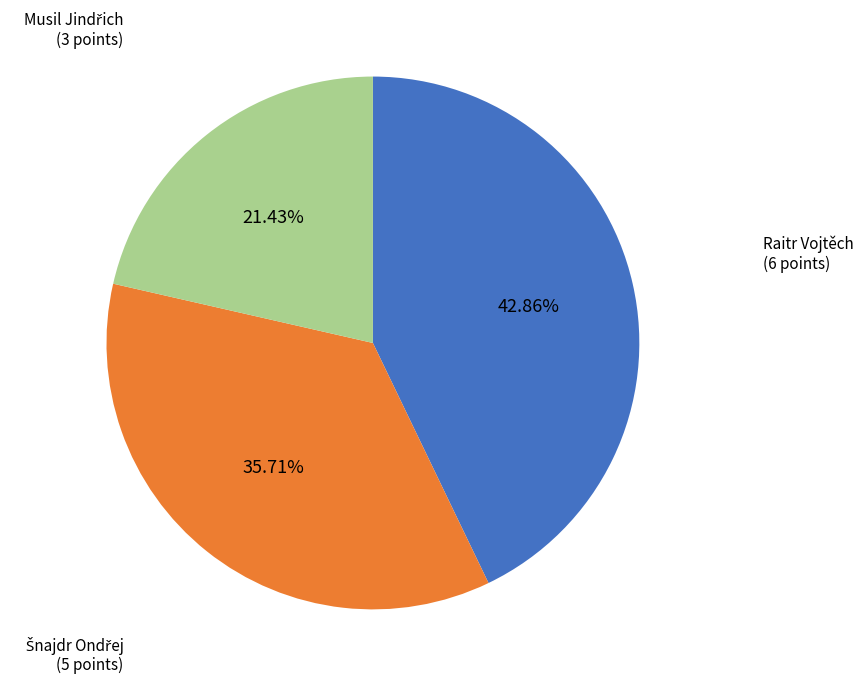

What is the largest slice in the pie chart?

Raitr Vojtěch